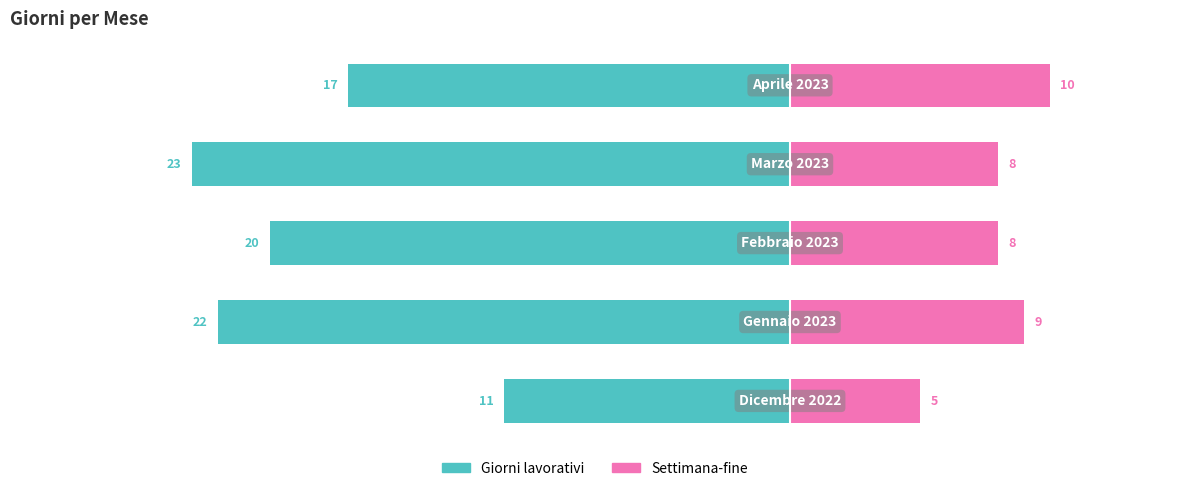

What is the total value across all series at 2?

-12